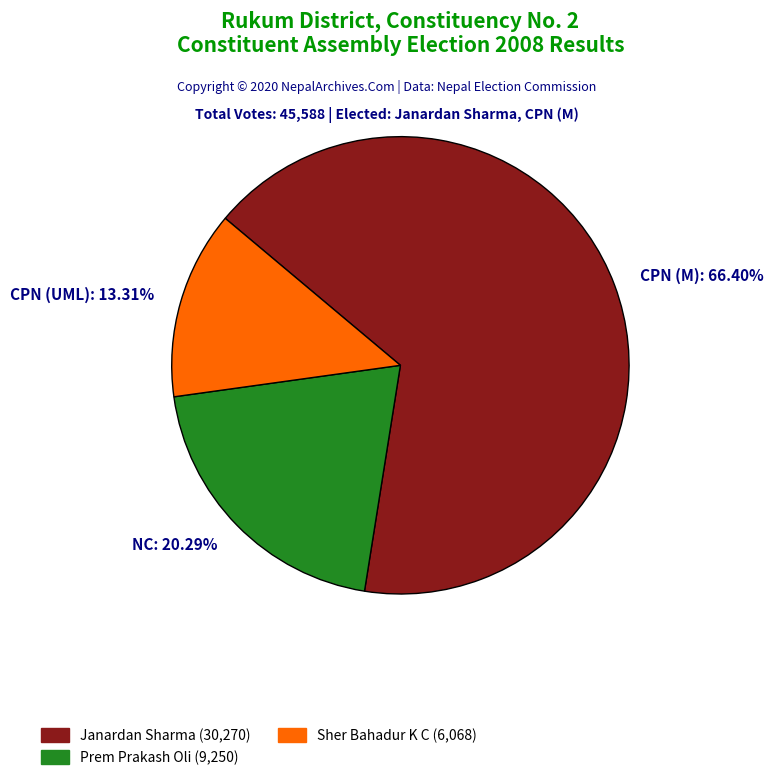

Rank the categories by value from highest to lowest.

CPN (M): 66.40%, NC: 20.29%, CPN (UML): 13.31%